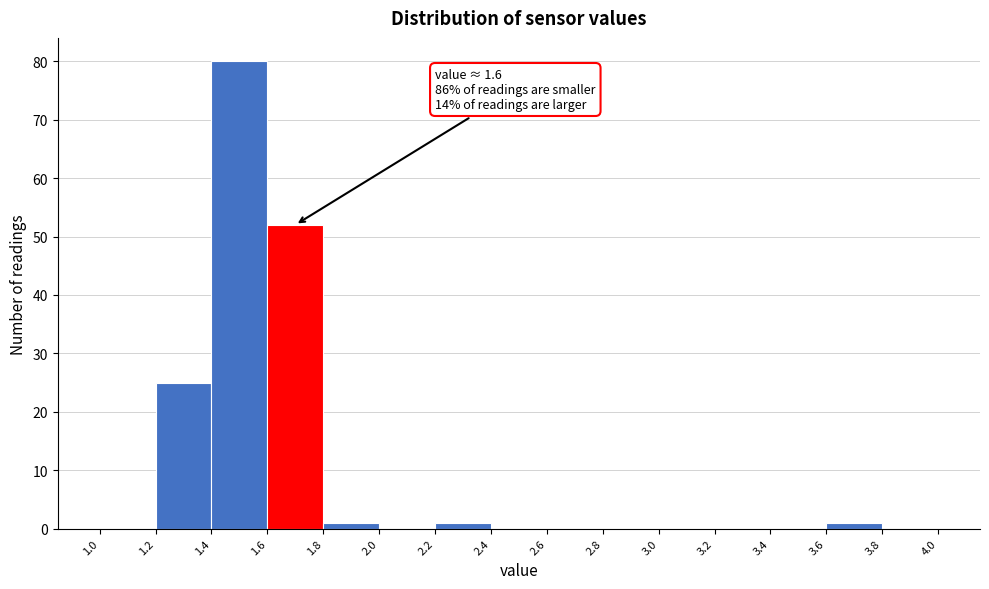

Over which range of the x-axis is the bar tallest?

1.4 to 1.6